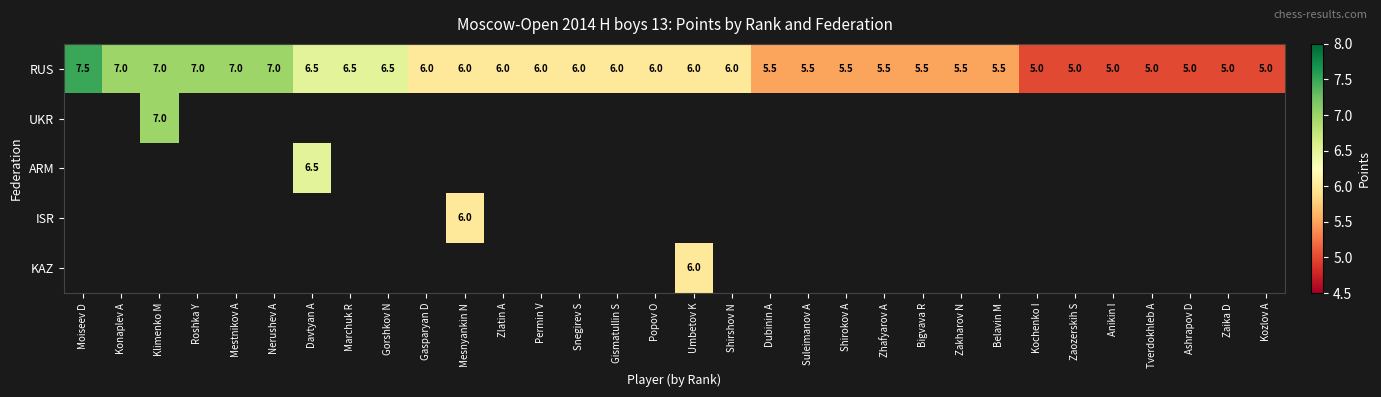

What is the difference between the second highest and minimum values in the RUS series?

2.0